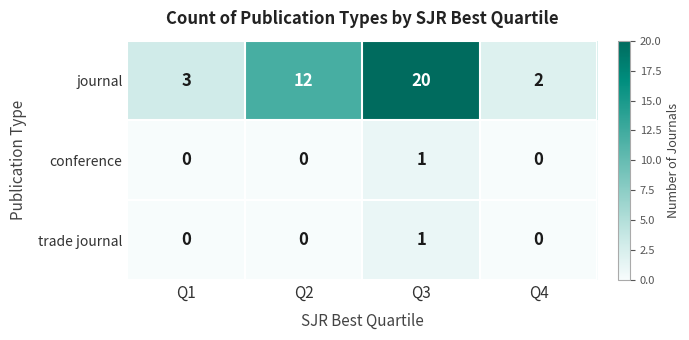

Reading left to right, extract all data points from this chart.

journal: 3	12	20	2
conference: 0	0	1	0
trade journal: 0	0	1	0